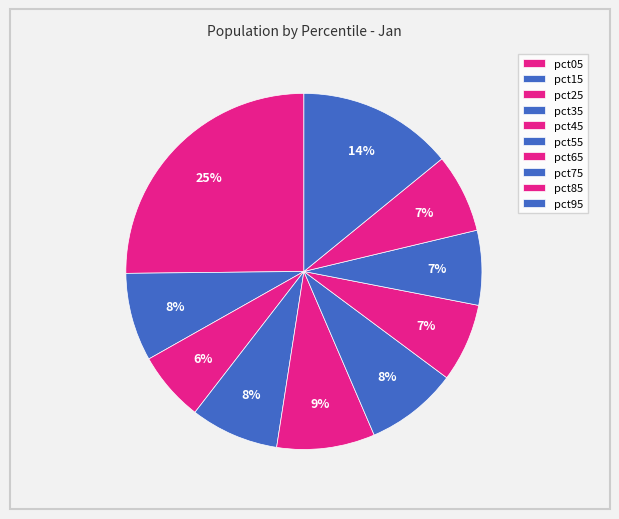

Is the sum of pct55 and pct45 greater than half?

No